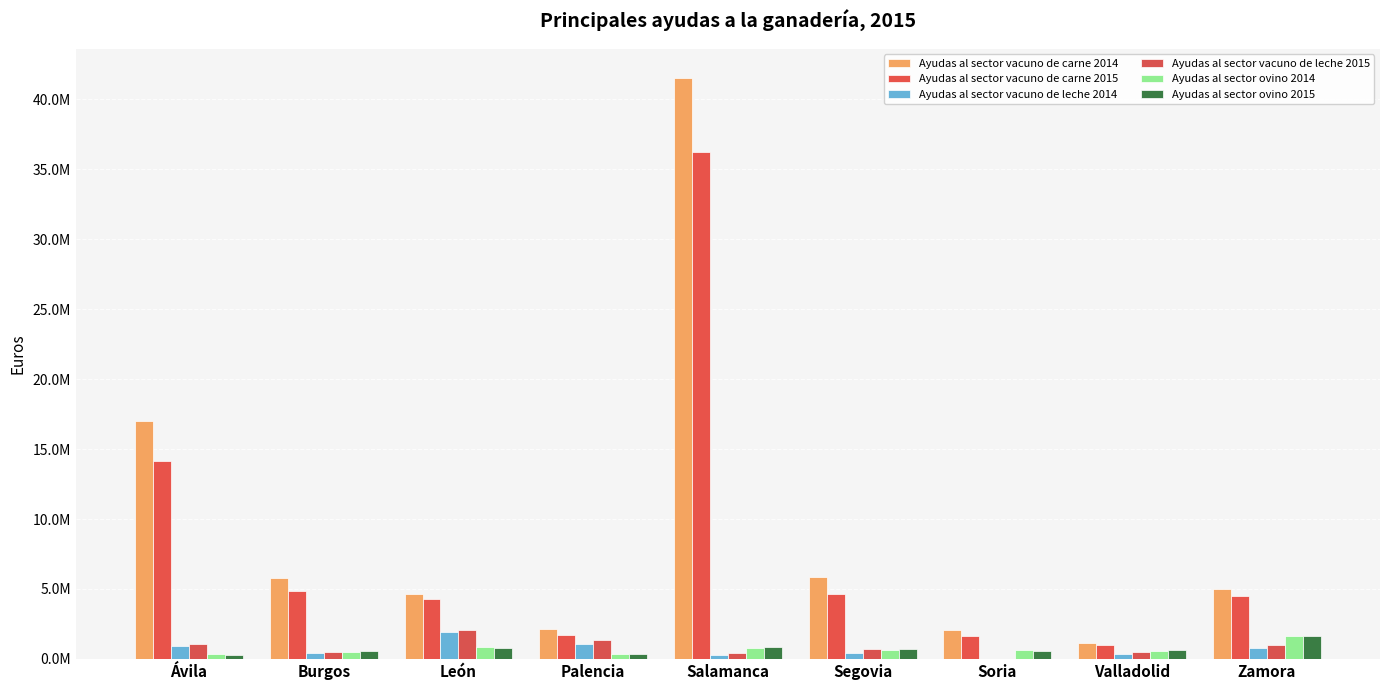

Are the bars horizontal?

No